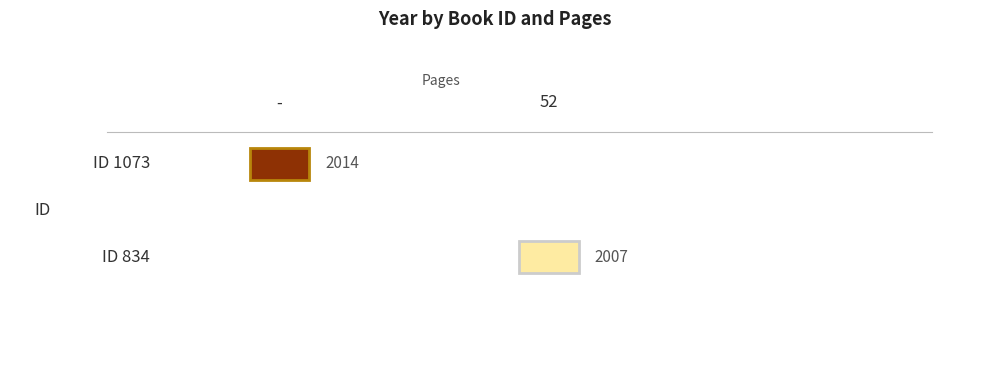

Is it true that 1073 equals 2014 at 0?

True